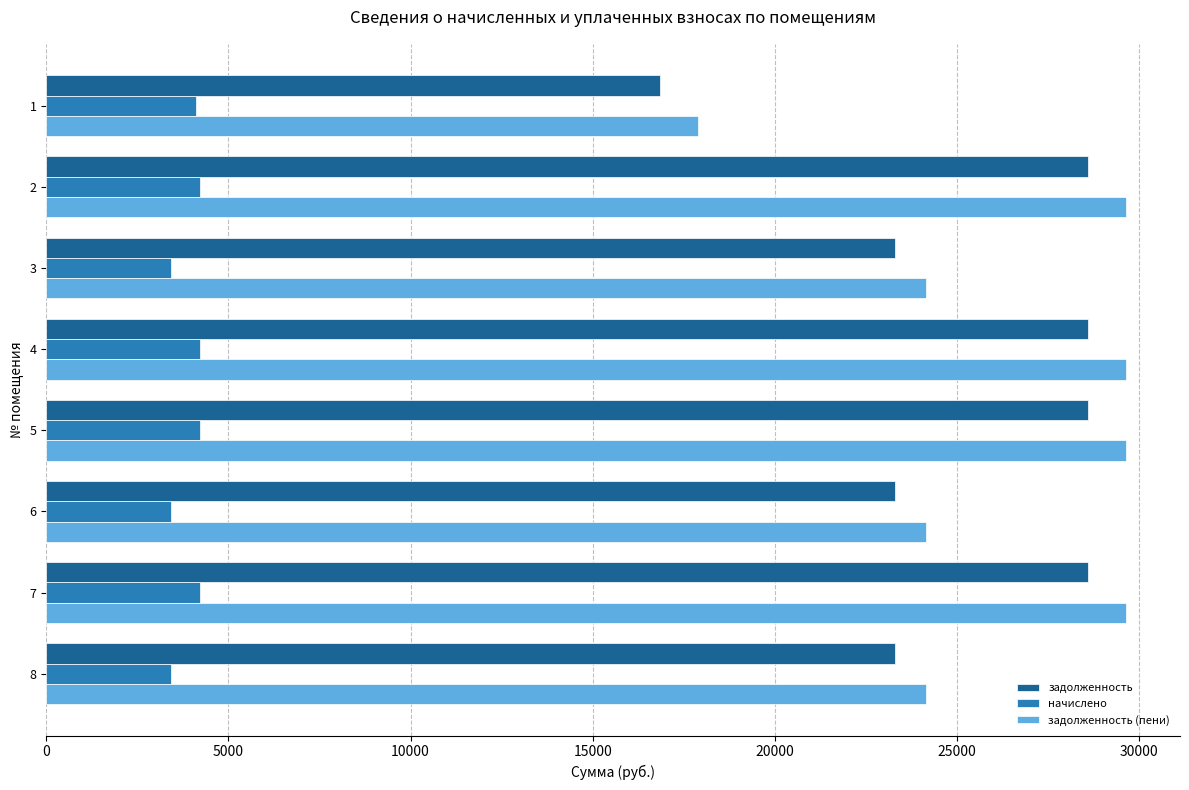

How many values in the задолженность series exceed 28586?

4